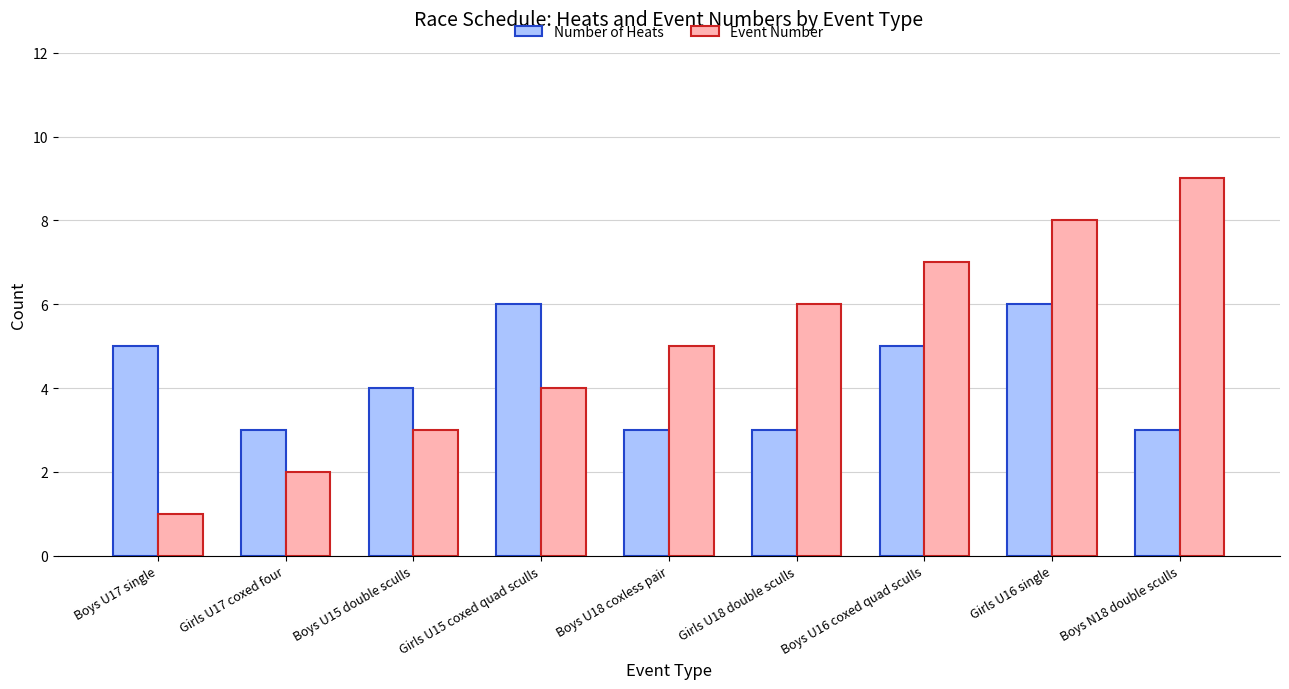

Which series has the largest total across all categories?

Event Number